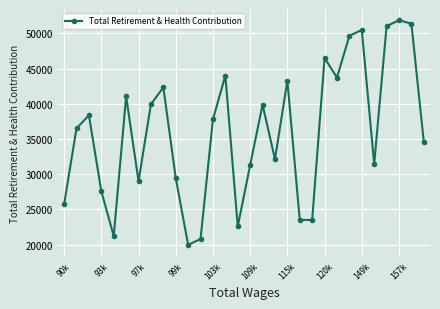

How many distinct data groups are displayed?

1